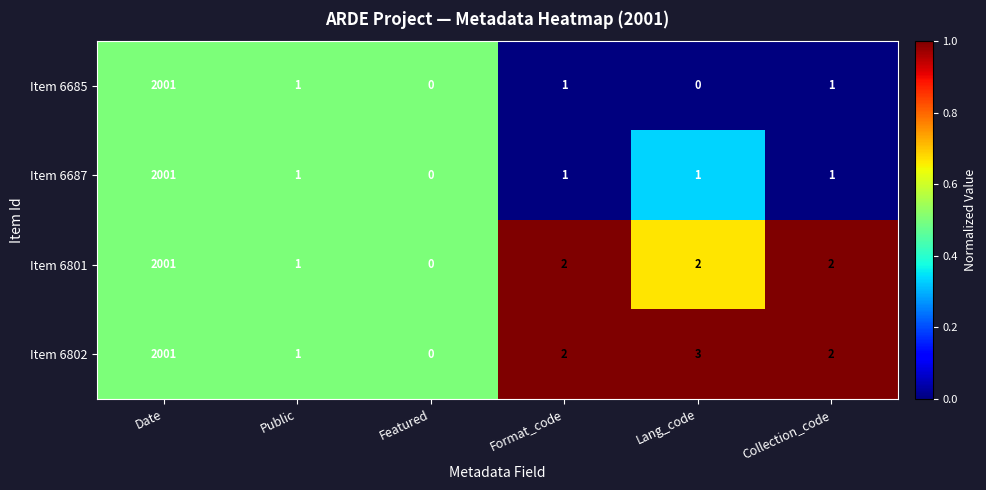

What is the sum of the Item 6801 values at Format_code and Collection_code?

4